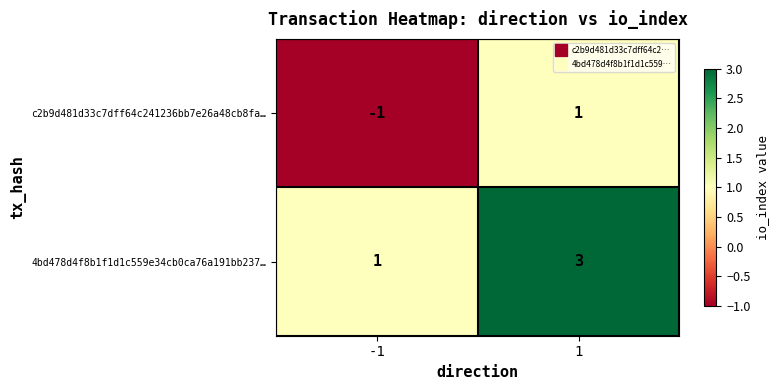

What is the greatest value displayed?

3